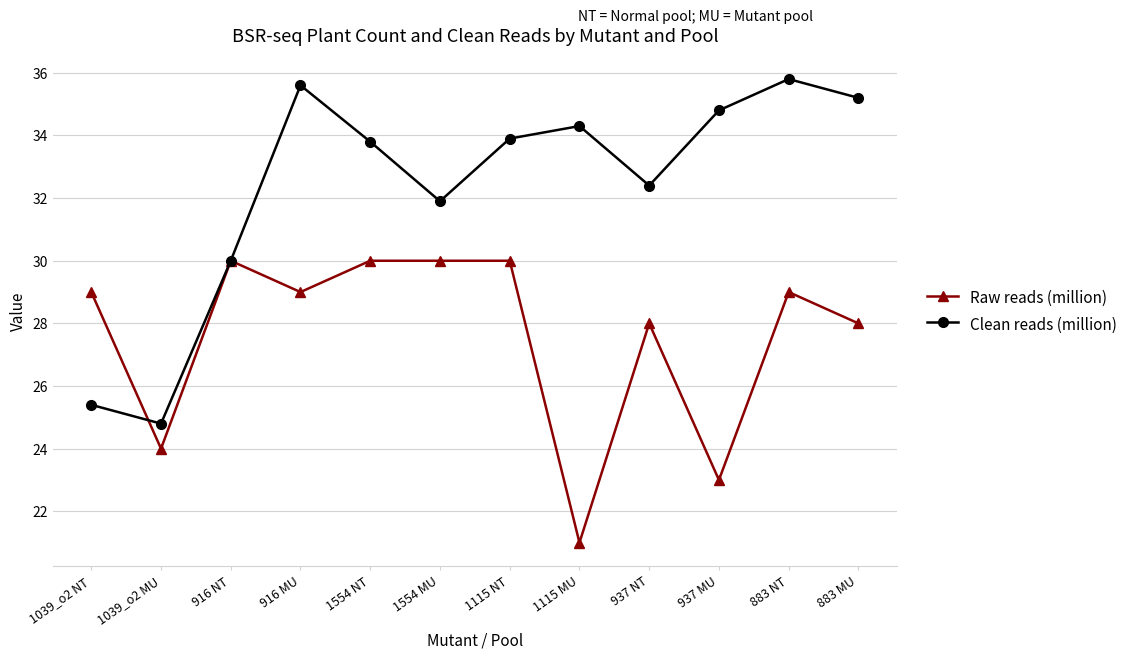

Rank the series by their maximum value, from lowest to highest.

Raw reads (million), Clean reads (million)